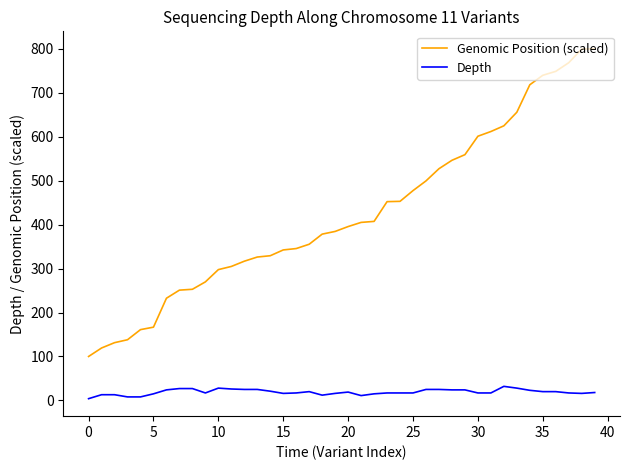

Which series has the widest spread of values?

Genomic Position (scaled)